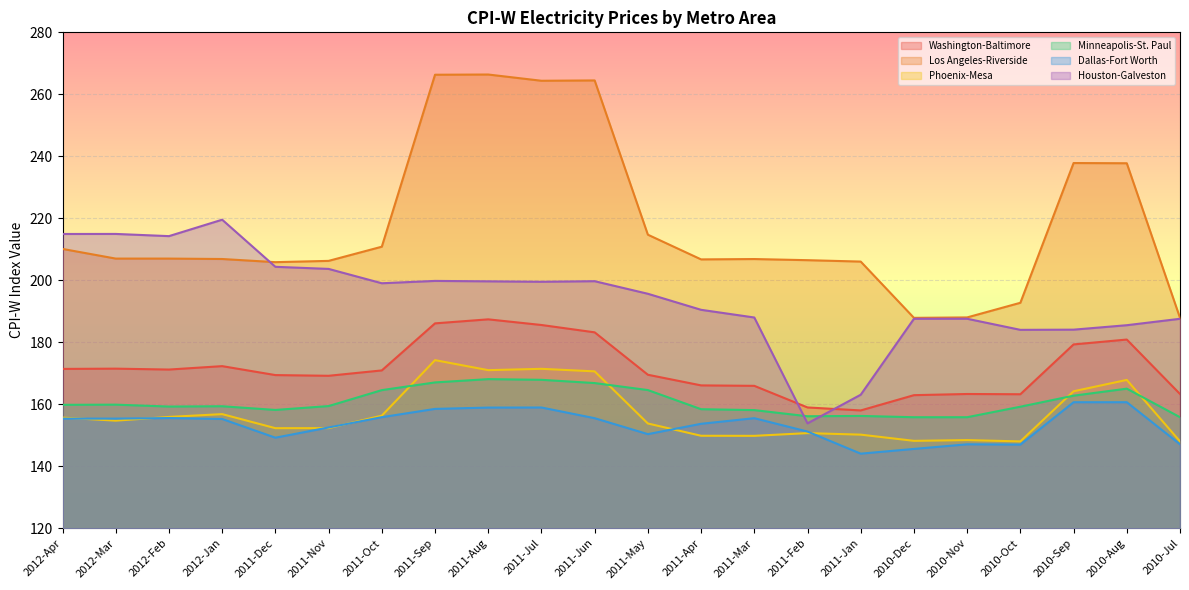

List the series in order of their peak value, lowest first.

Dallas-Fort Worth, Minneapolis-St. Paul, Phoenix-Mesa, Washington-Baltimore, Houston-Galveston, Los Angeles-Riverside